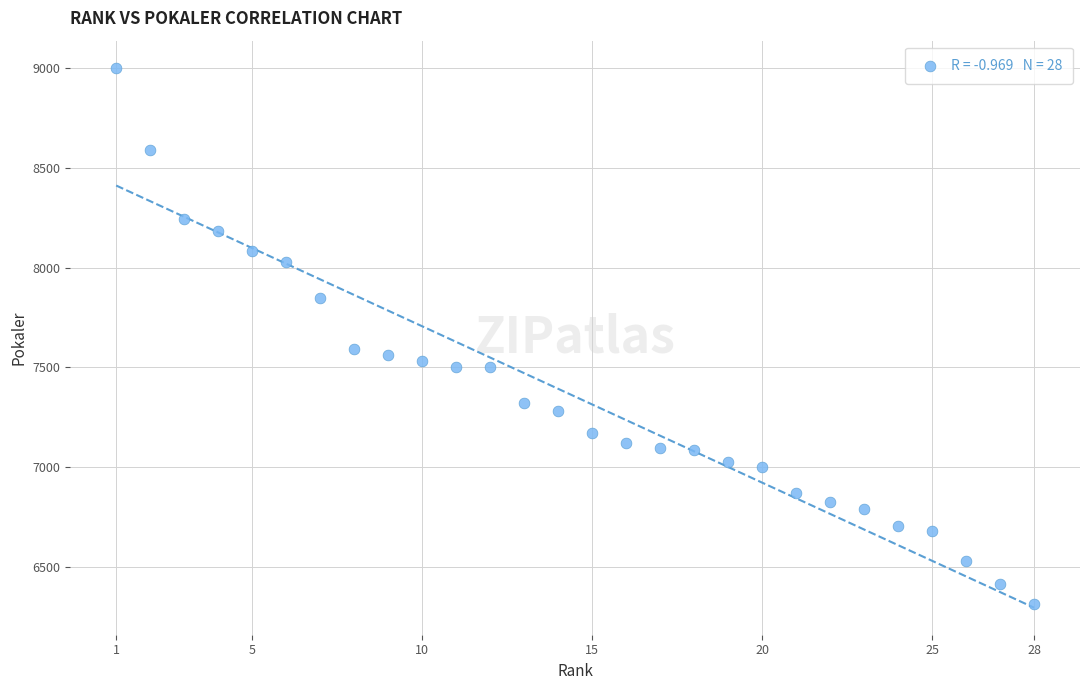

What is the range of X values (max minus min)?

27